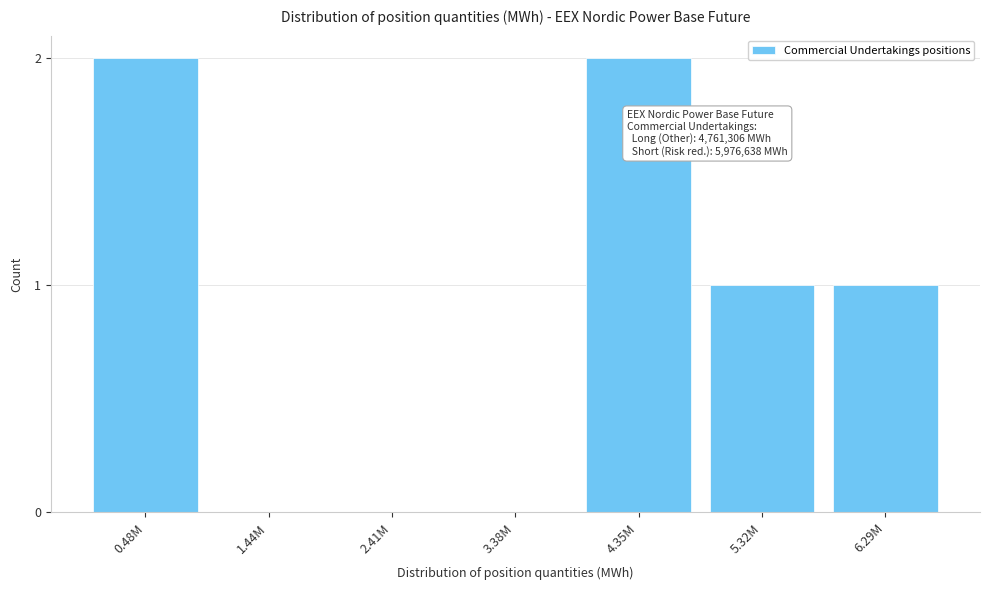

Reading left to right, list all the values displayed in this chart.

0.48M=2	1.44M=0	2.41M=0	3.38M=0	4.35M=2	5.32M=1	6.29M=1